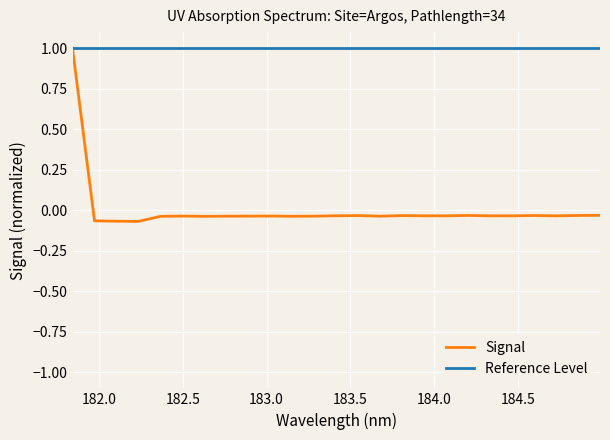

What is the highest value of the Signal series?

1.0